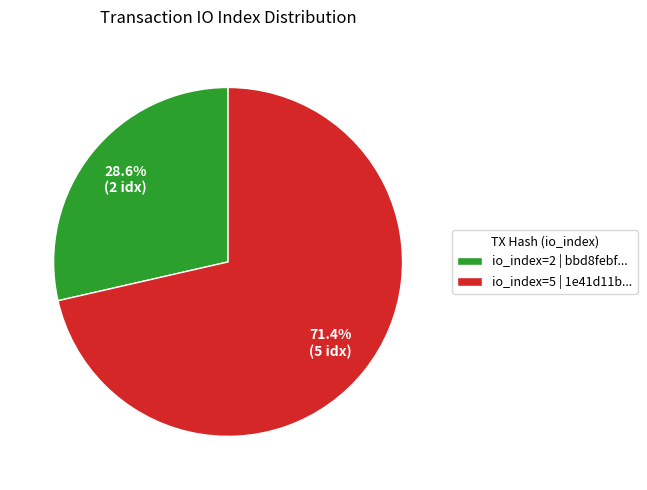

How many segments does this pie chart have?

2